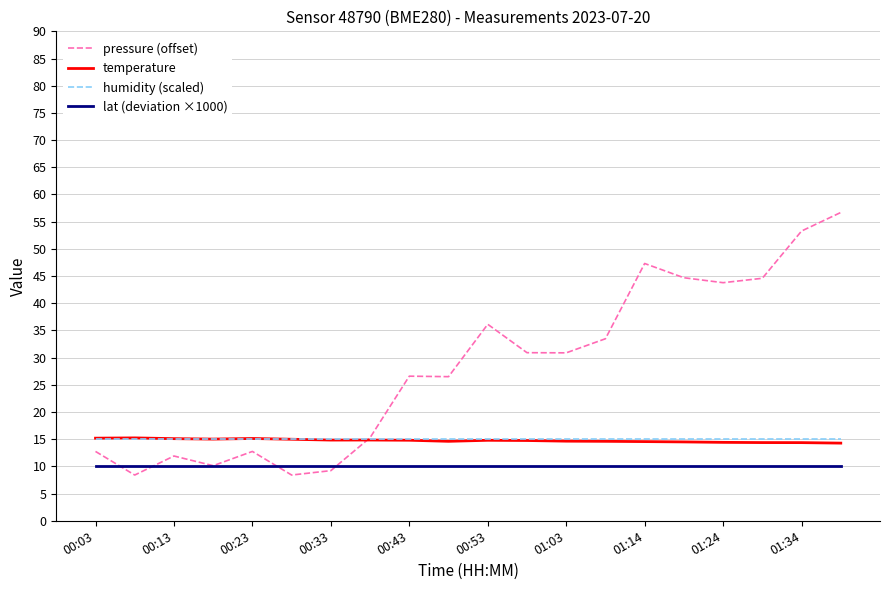

What is the minimum value shown in the chart?

8.4